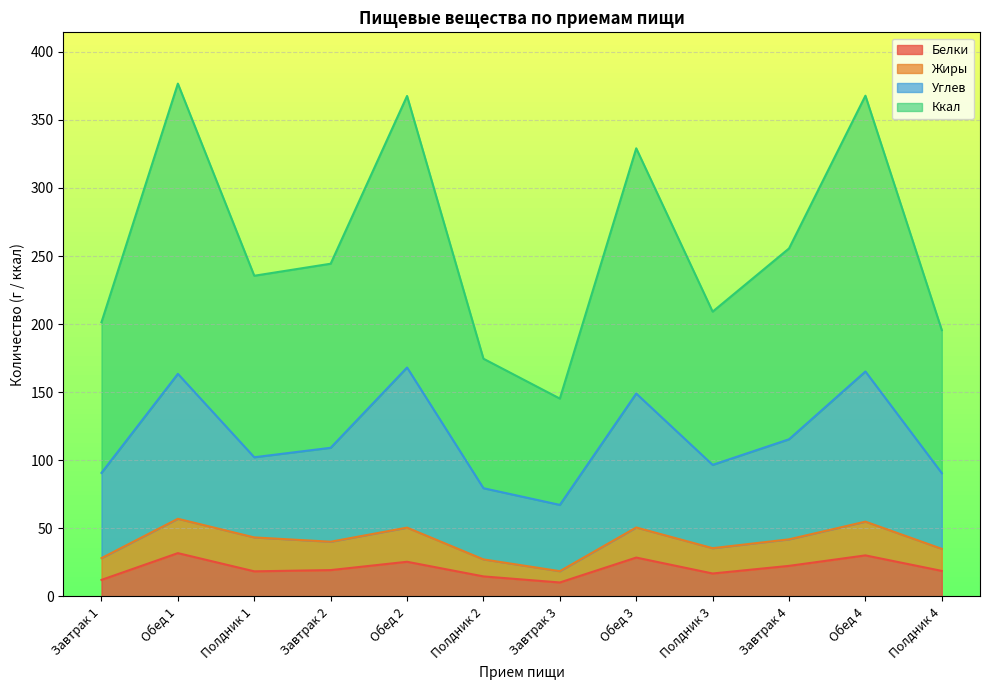

True or false: Углев has a value of 79.5 at Полдник 2.

True